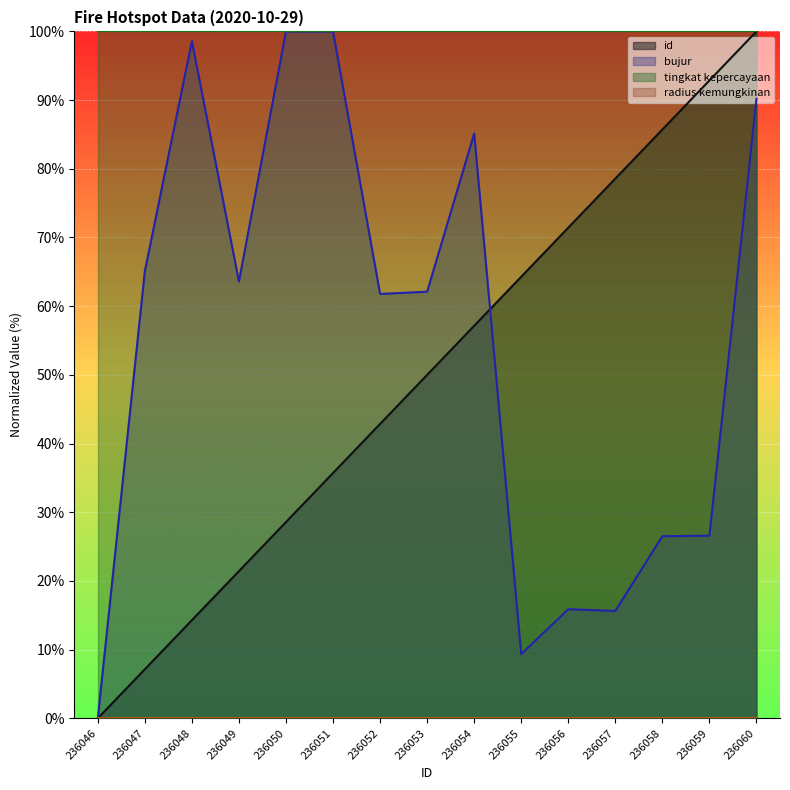

Where is id nearest to the value 50?

236053